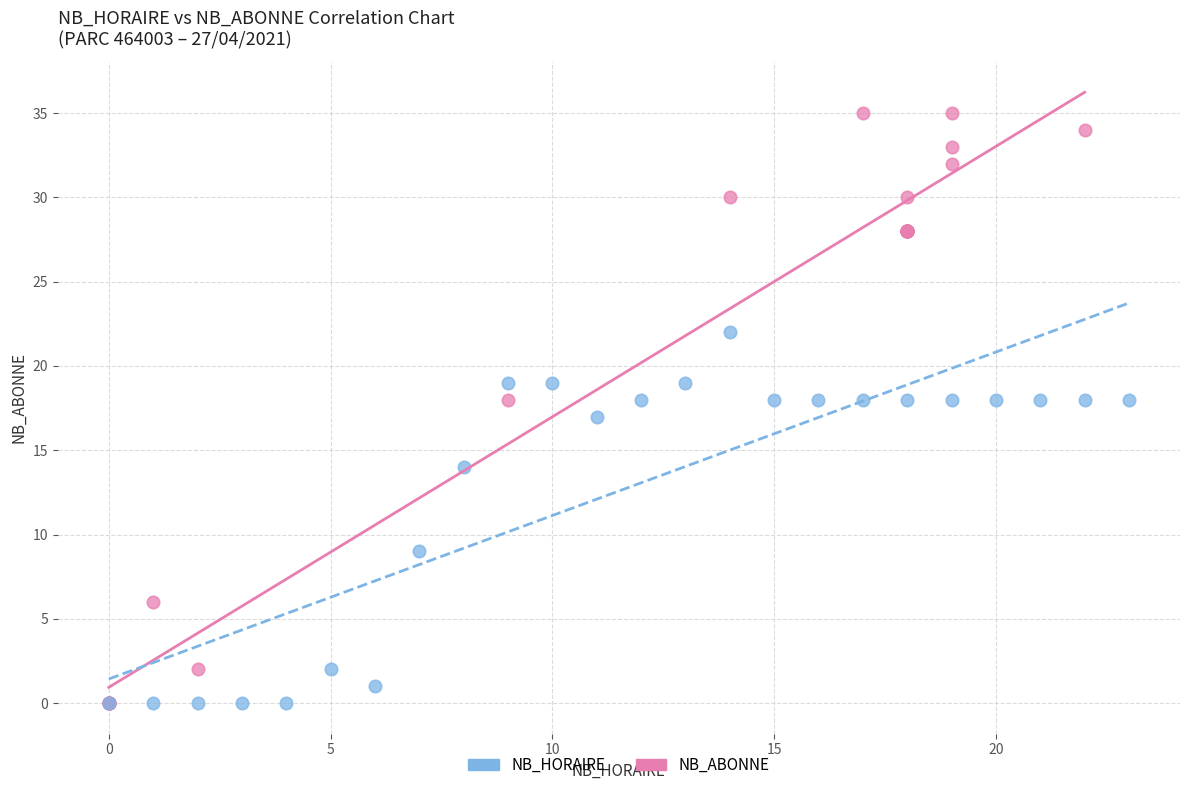

Which series contains the highest Y value?

NB_ABONNE